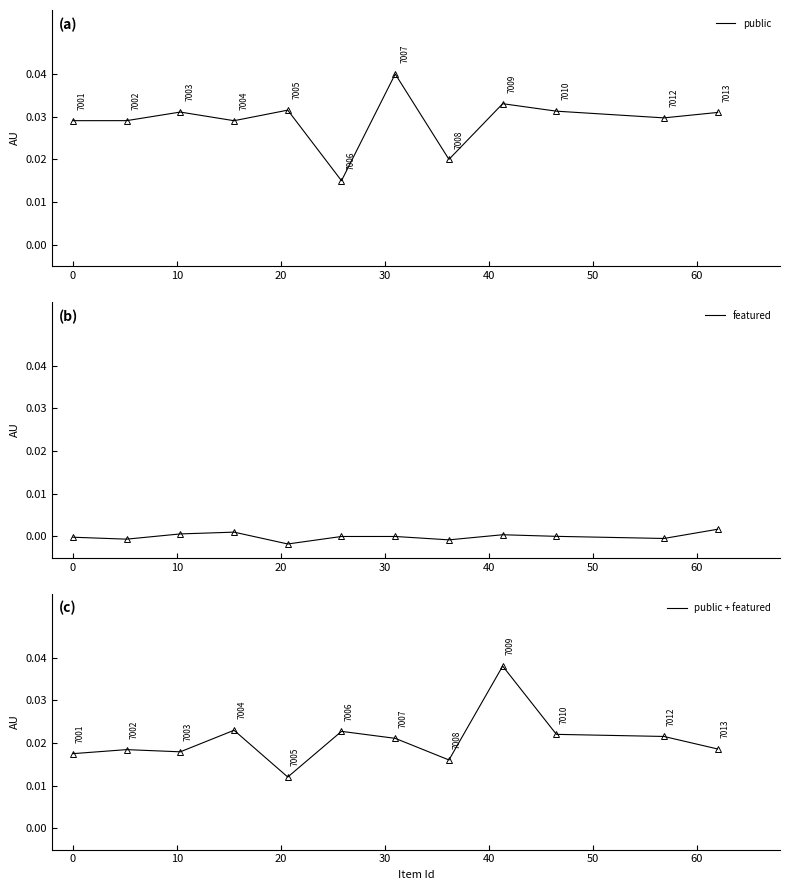

How many categories are shown in the chart?

12